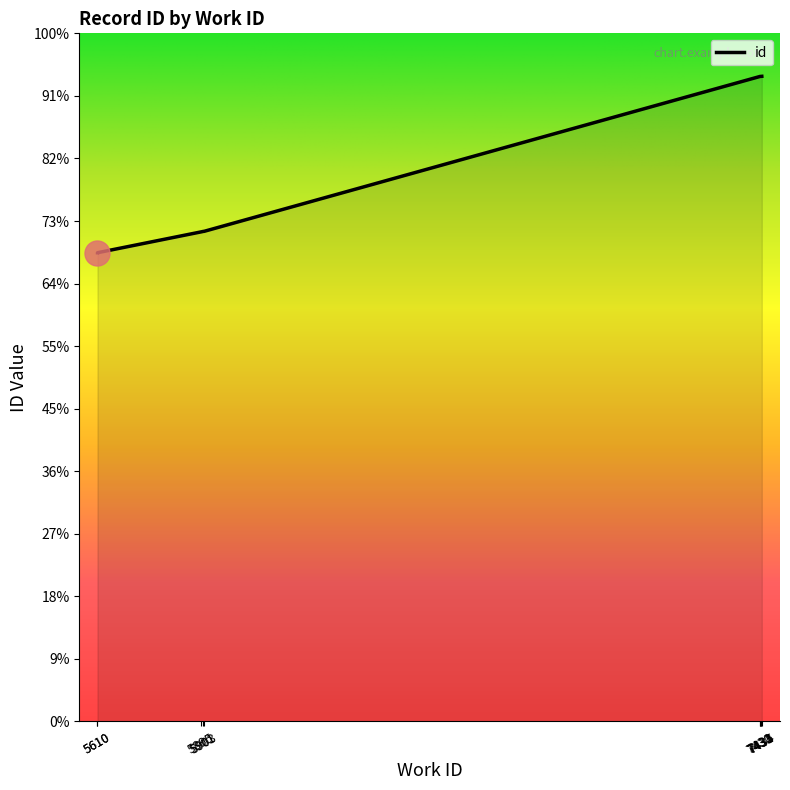

The value at 7433 is 20624. True or false?

True